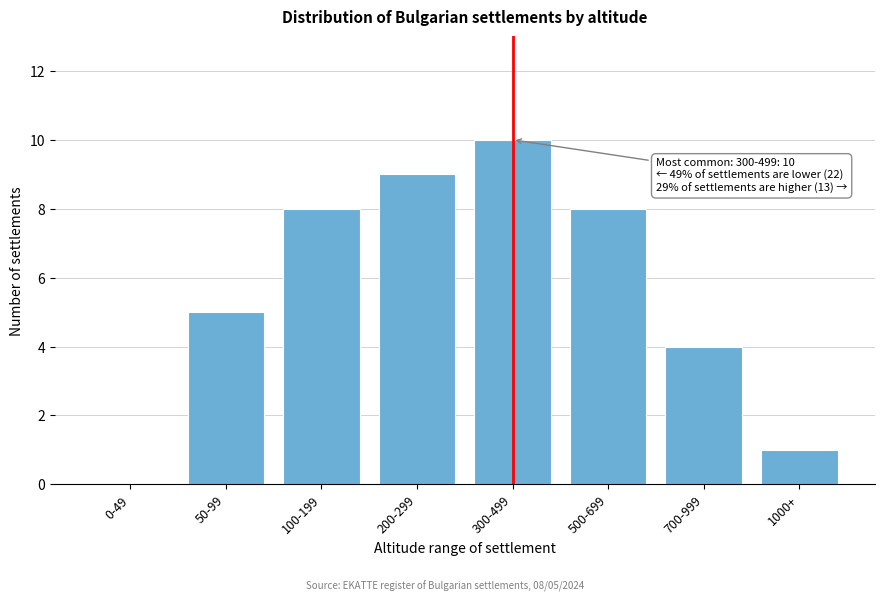

Reading right to left, extract all data points from this chart.

1000+=1	700-999=4	500-699=8	300-499=10	200-299=9	100-199=8	50-99=5	0-49=0